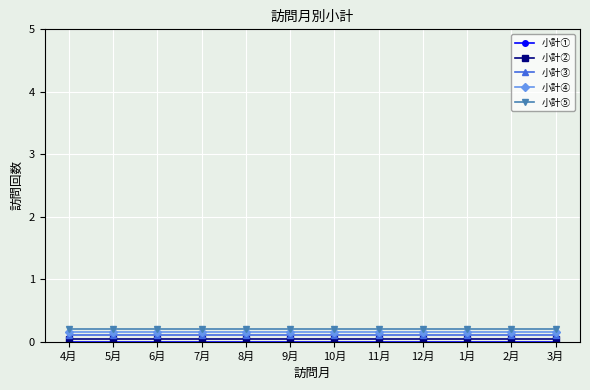

True or false: 小計④ and 小計② cross at least once.

False